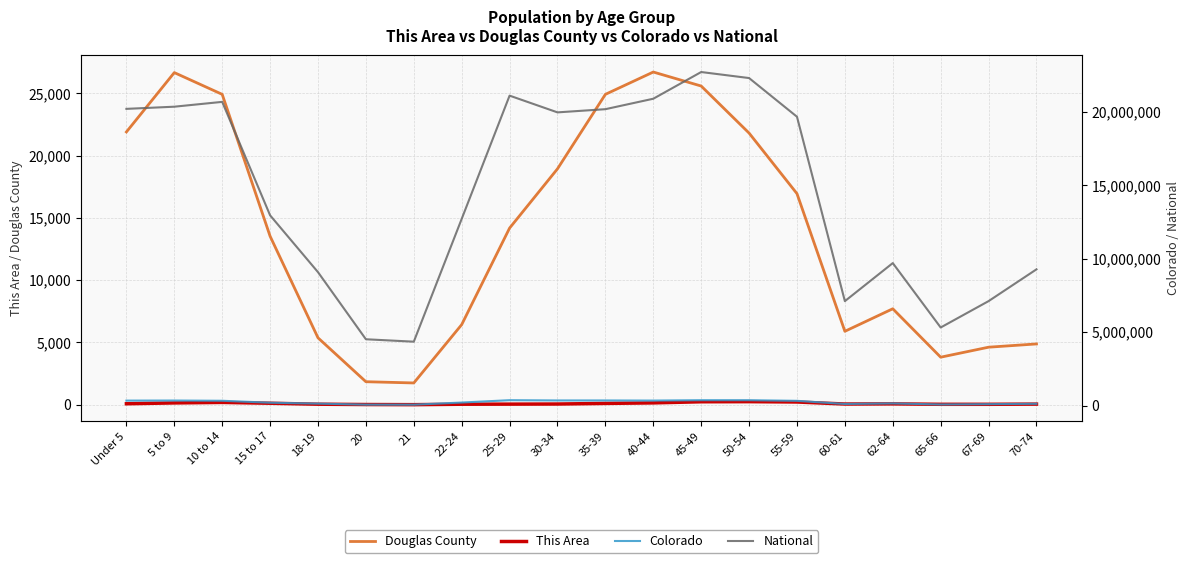

Which category has the highest value in the Colorado series?

25-29